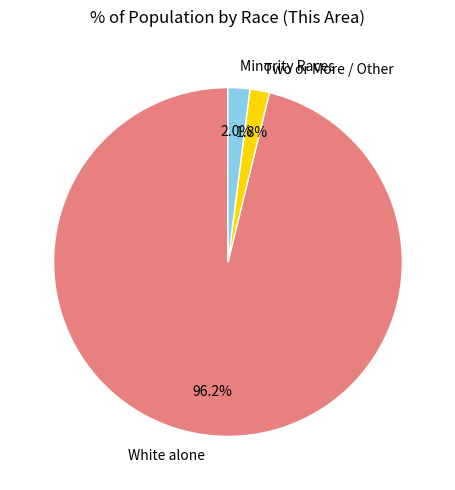

Is the sum of White alone and Minority Races greater than half?

Yes